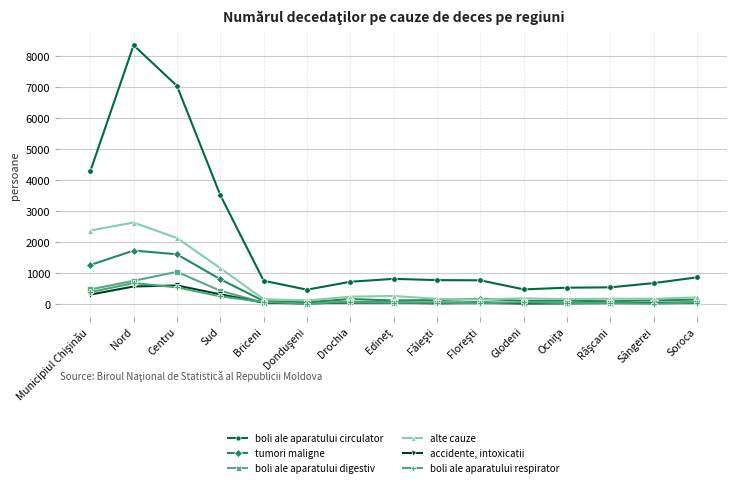

How many lines are shown in the chart?

6